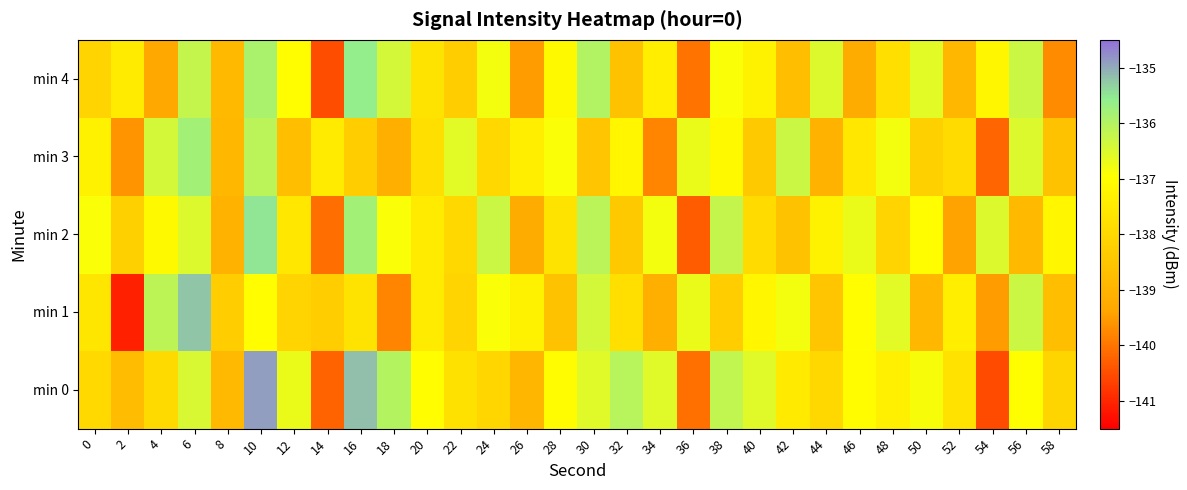

List the series in order of their peak value, lowest first.

min 3, min 4, min 2, min 1, min 0